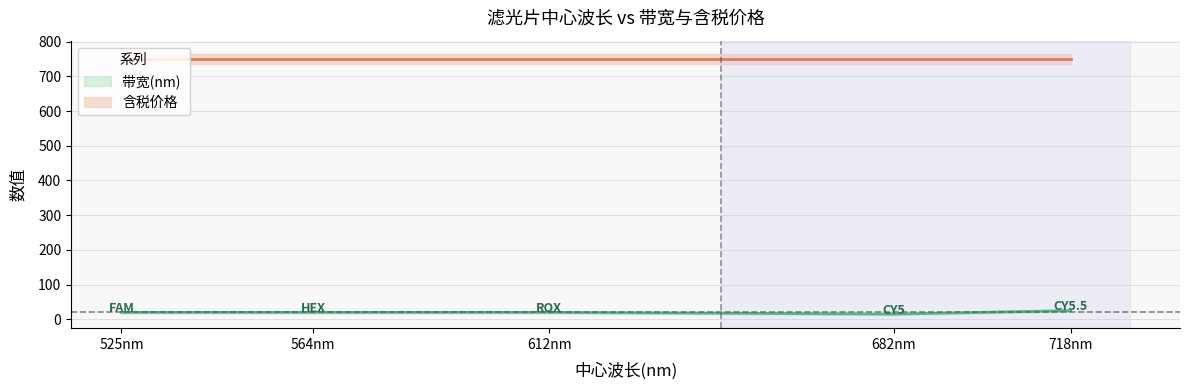

Rank the categories by value from highest to lowest.

718nm, 525nm, 564nm, 612nm, 682nm